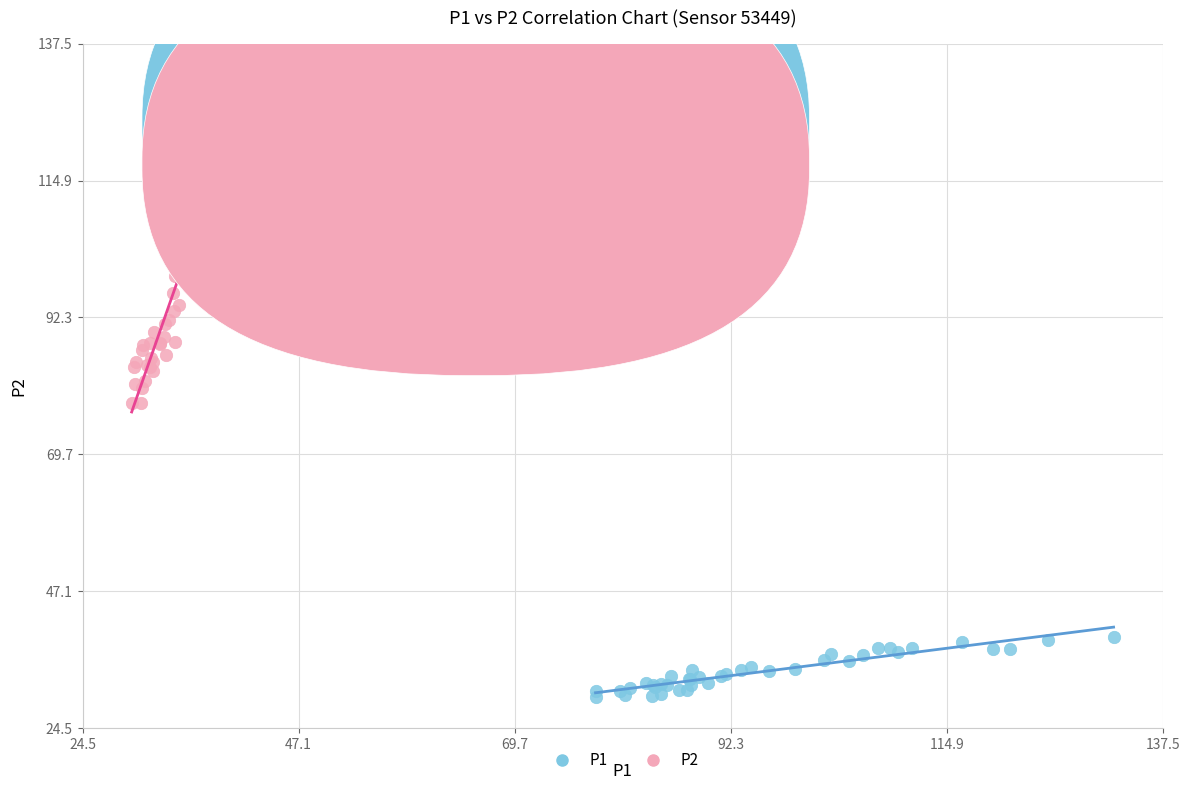

Which series reaches the minimum Y coordinate?

P1